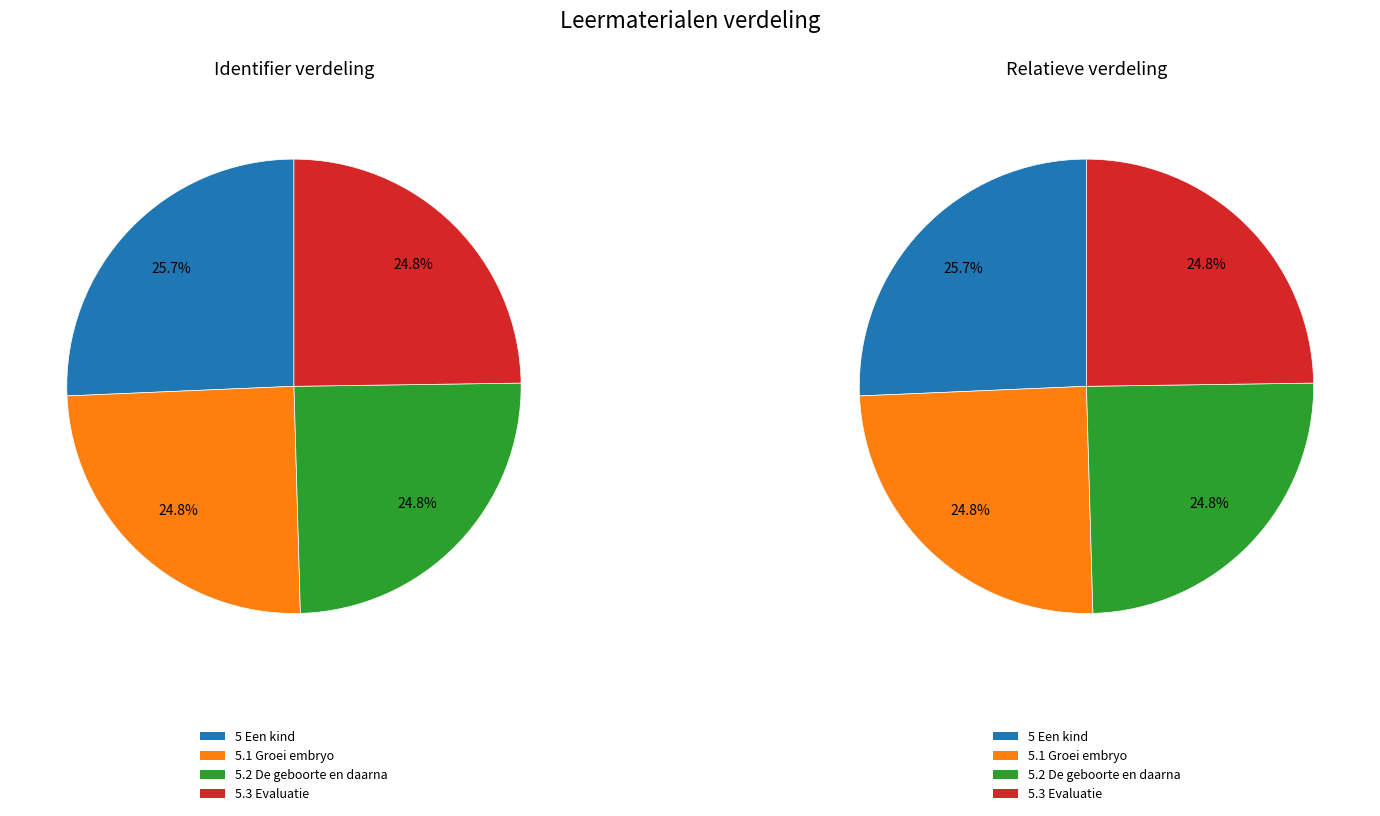

Rank the categories by value from highest to lowest.

5 Een kind, 5.3 Evaluatie, 5.2 De geboorte en daarna, 5.1 Groei embryo